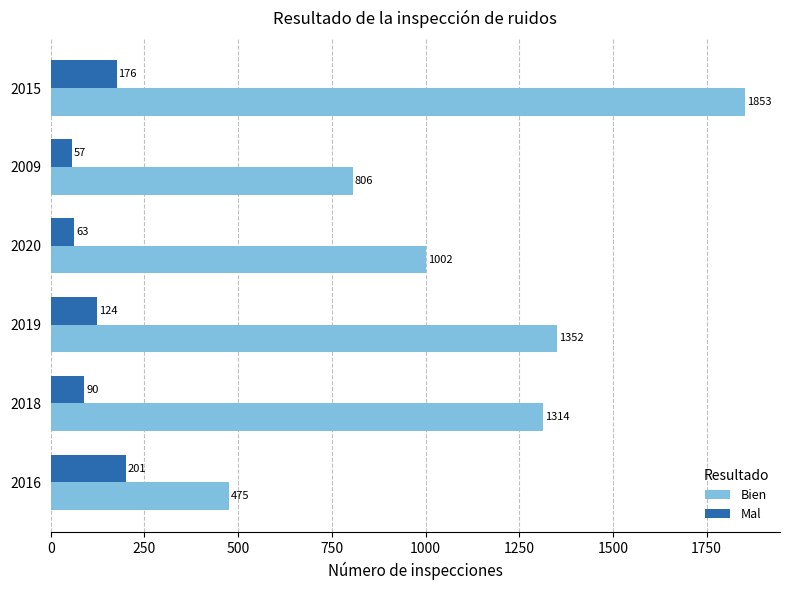

Count the number of categories in the chart.

6